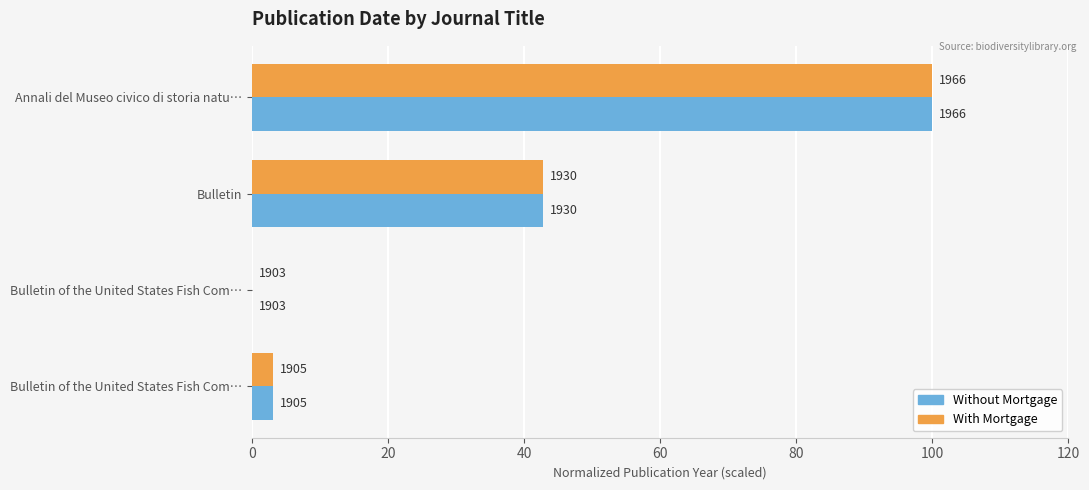

What are all the series names shown in the legend?

Without Mortgage, With Mortgage